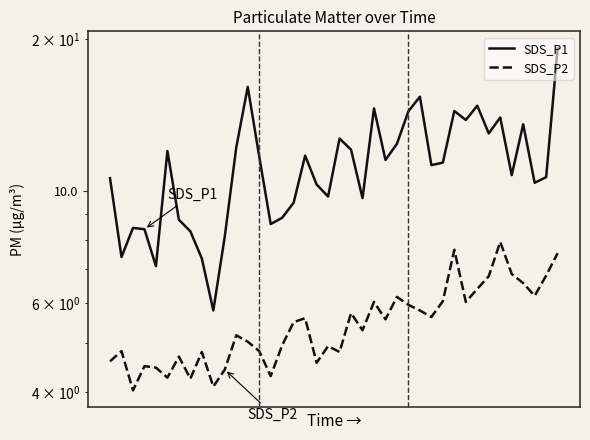

What is the sum of the SDS_P1 values at 26 and 7?

22.7